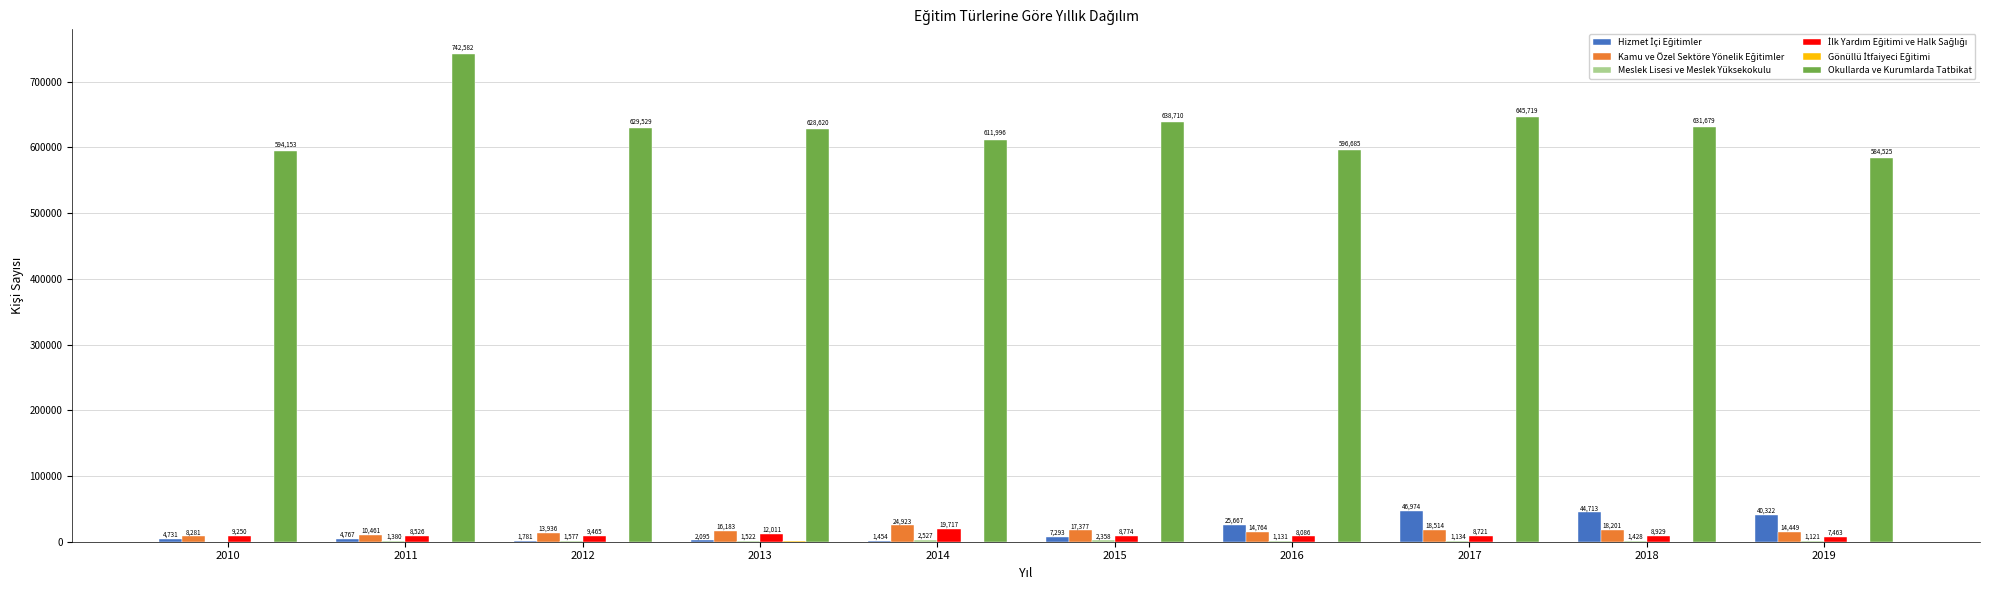

What is the maximum value shown in the chart?

742582